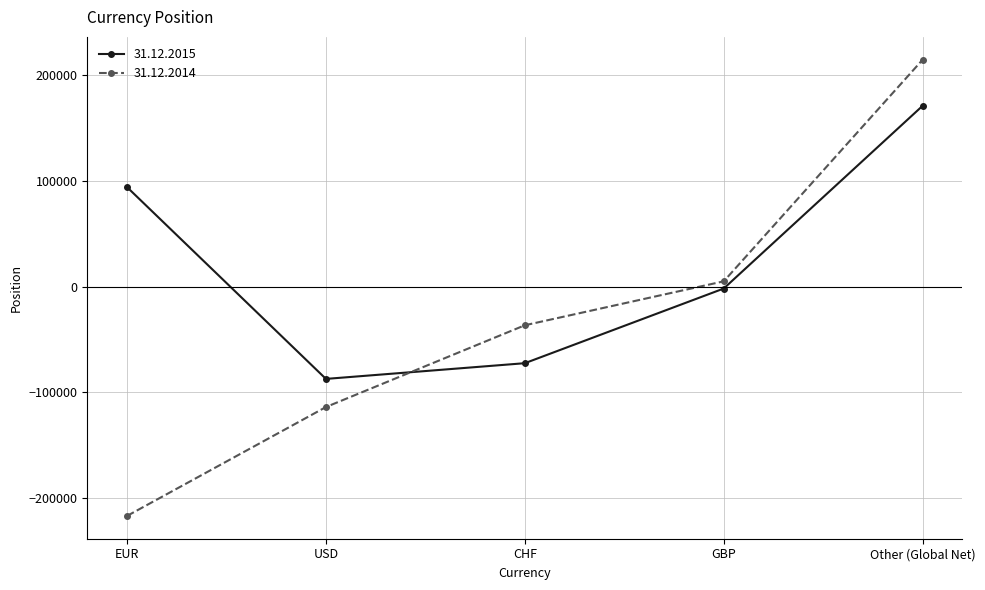

Reading right to left, list all the values displayed in this chart.

31.12.2015: 171137	-1798	-72465	-87336	94134
31.12.2014: 214752	5009	-36566	-113960	-216994